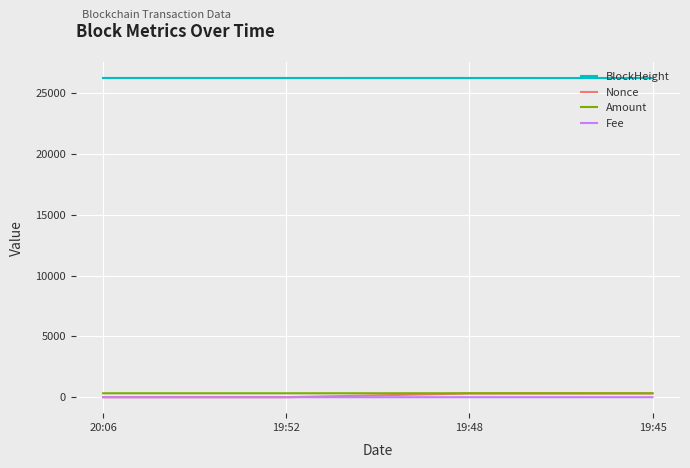

True or false: Fee and BlockHeight intersect in this chart.

False